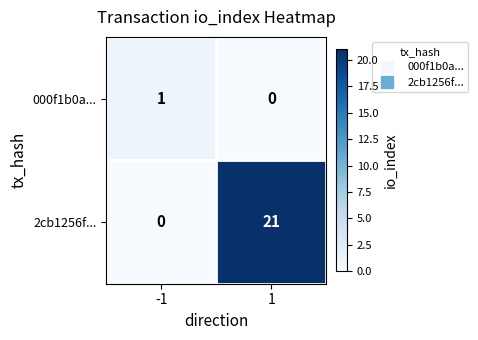

What is the sum of all 2cb1256f... values?

21